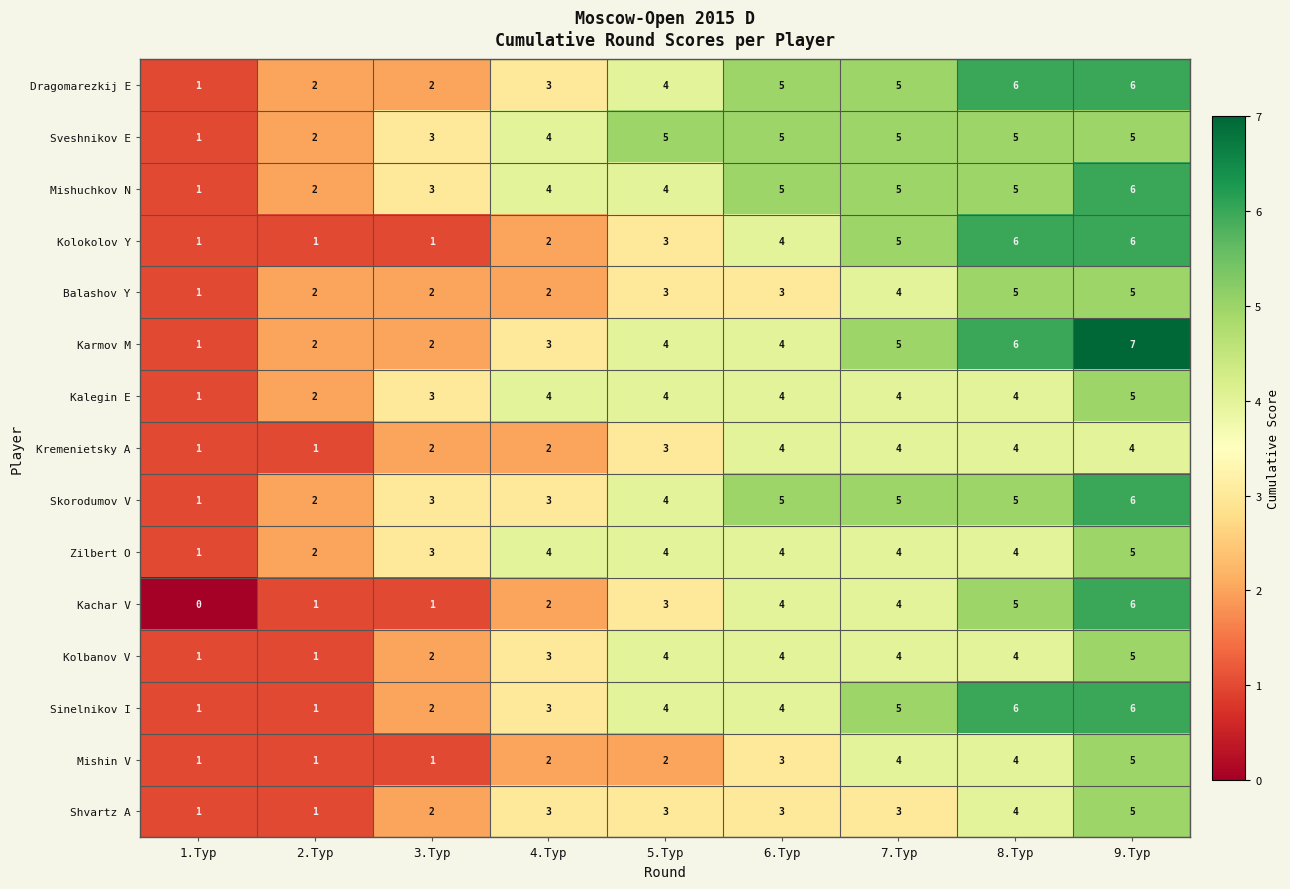

What is the total value across all series at 4.Тур?

44